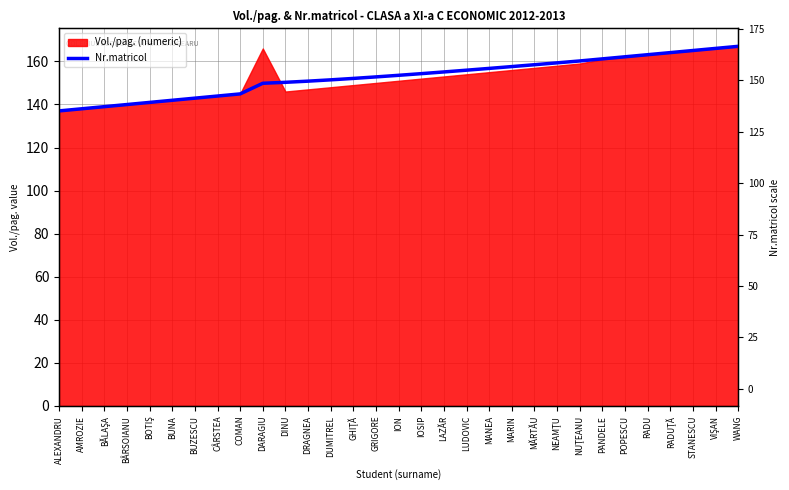

Between DRAGNEA and RADU, which is larger?

RADU